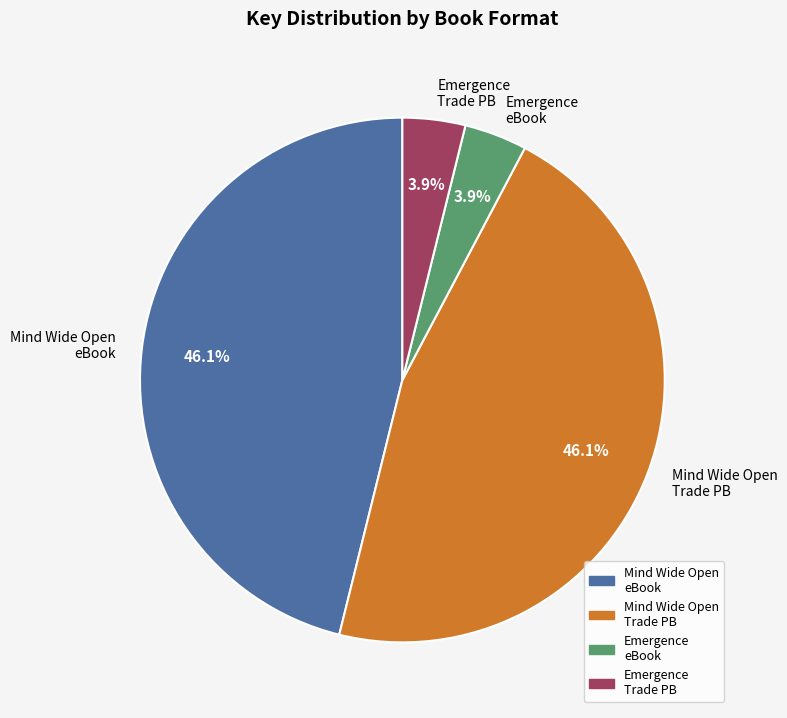

How many slices are in this pie chart?

4